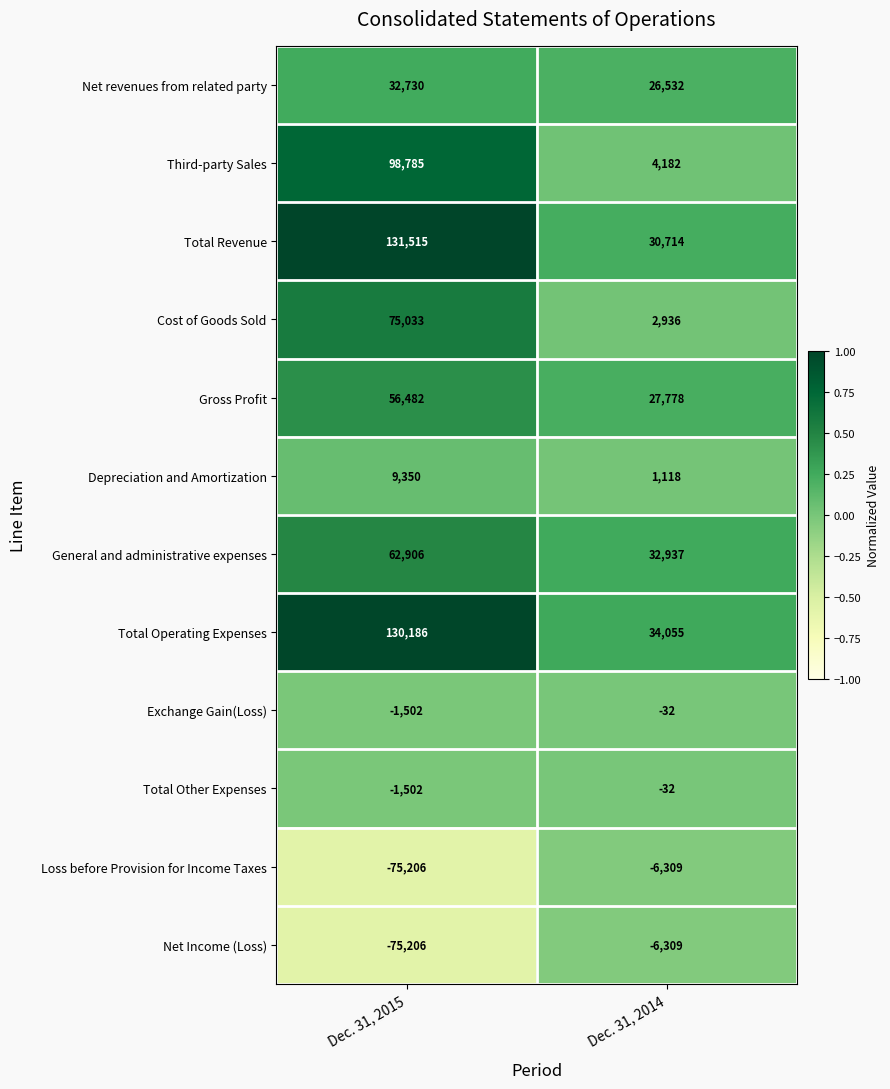

Count the number of data series in this chart.

12